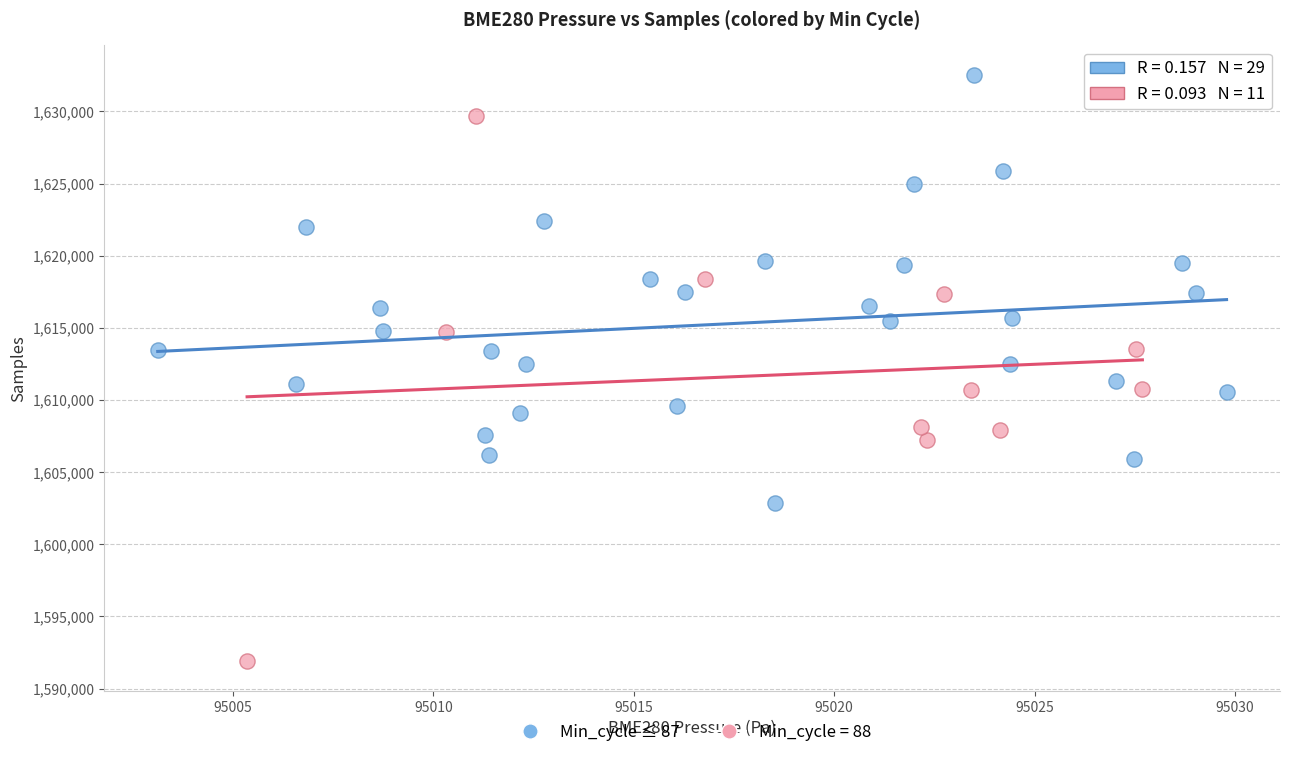

Which series contains the lowest Y value?

Min_cycle = 88